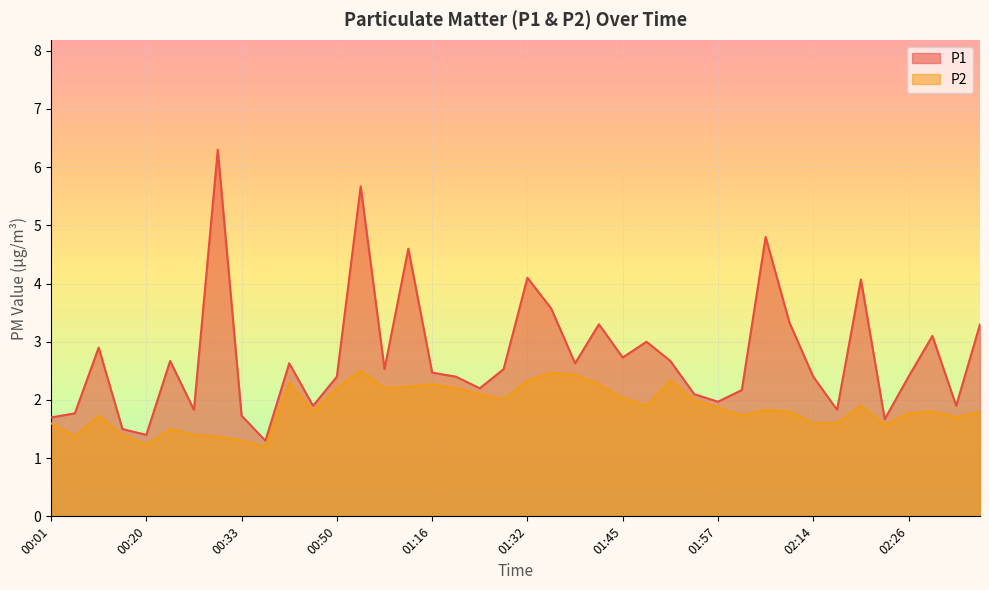

At 00:20, list the series in order from smallest to largest.

P2, P1